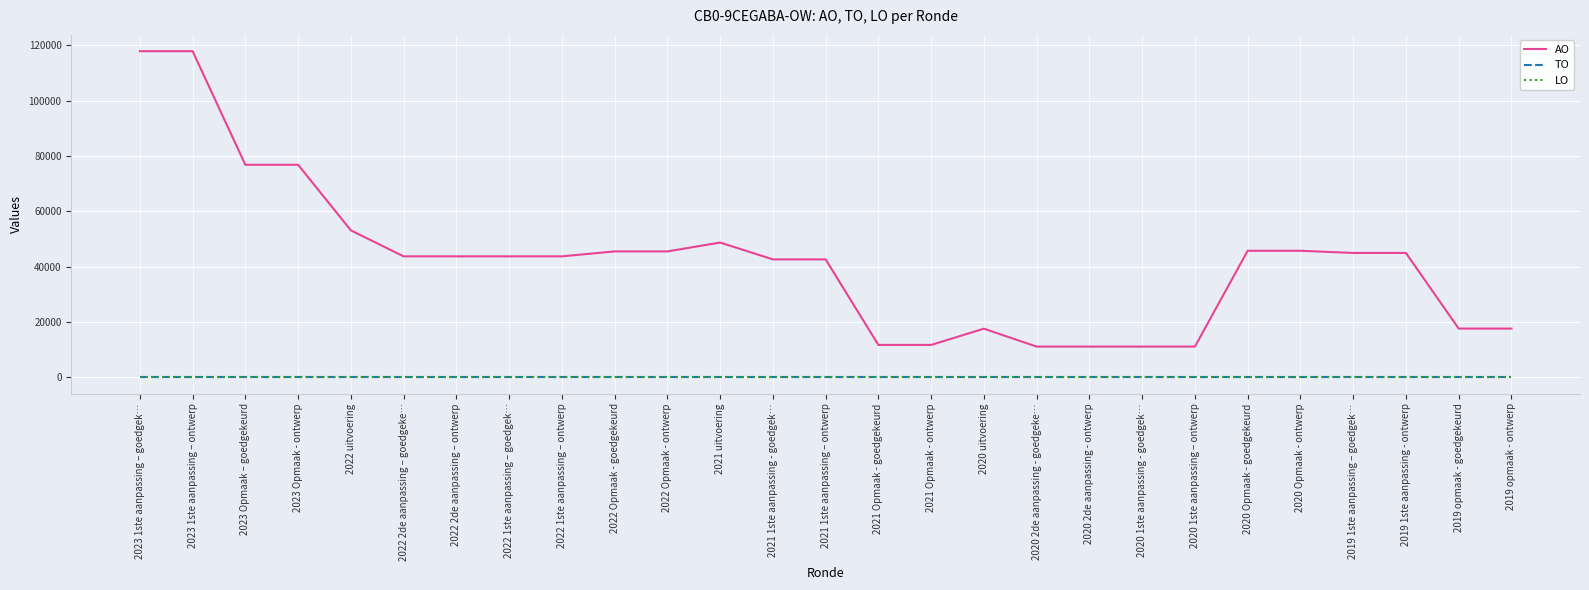

Is the value of AO at 2022 2de aanpassing – ontwerp greater than the value of TO at 2020 Opmaak - ontwerp?

Yes